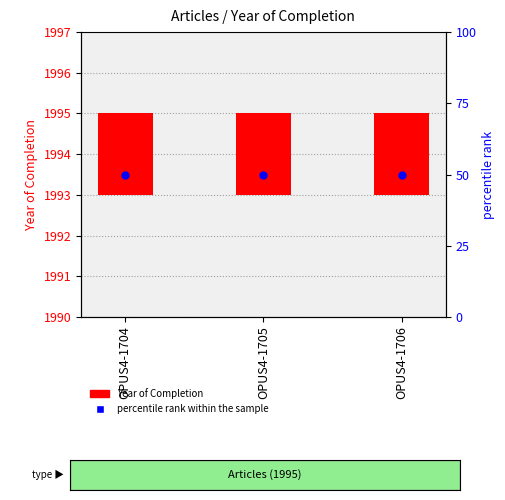

Which series has the widest spread of Y values?

Year of Completion